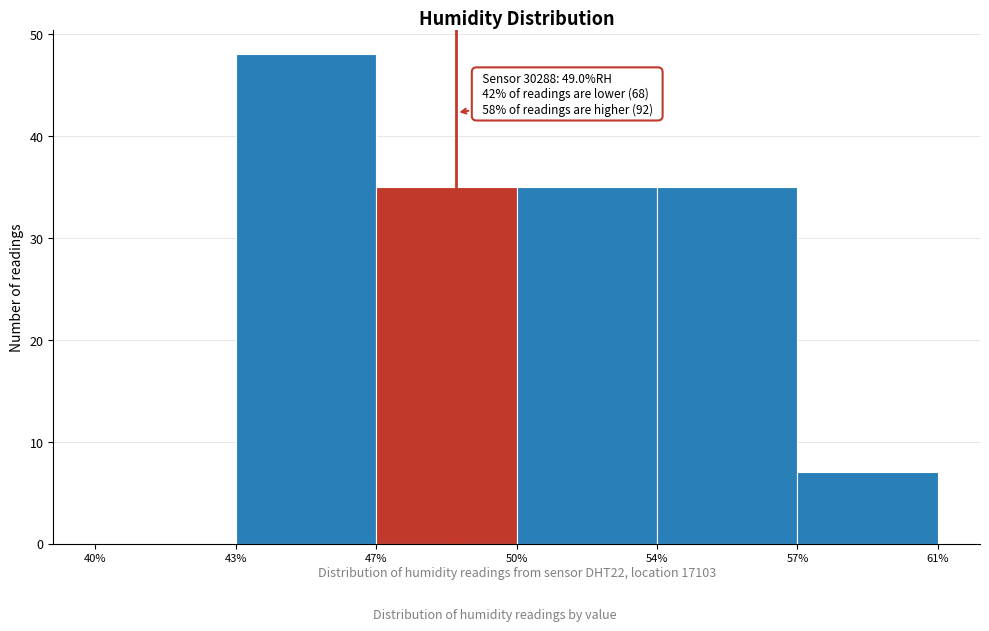

Reading left to right, transcribe all the data shown in this chart.

40%=0	43%=48	47%=35	50%=35	54%=35	57%=7